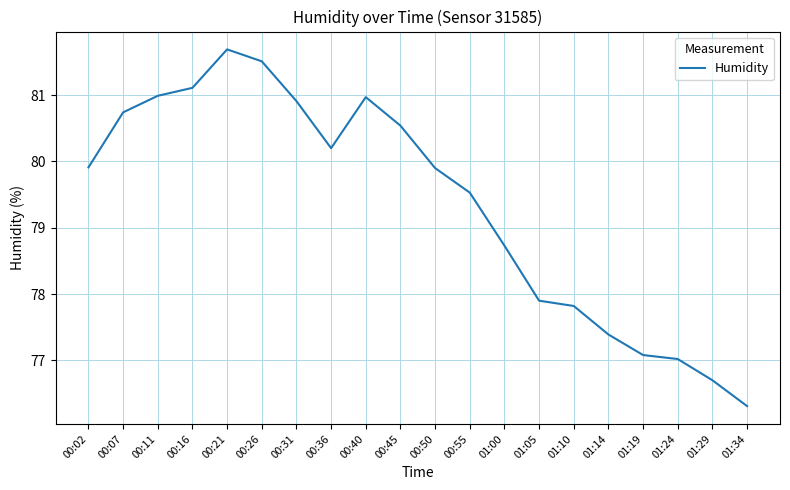

Count the number of data series in this chart.

1